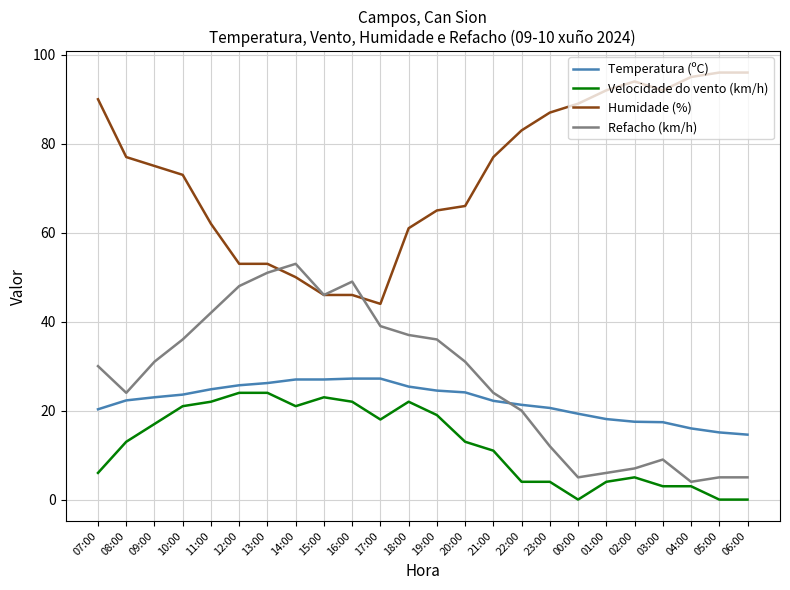

True or false: Humidade (%) and Velocidade do vento (km/h) cross at least once.

False